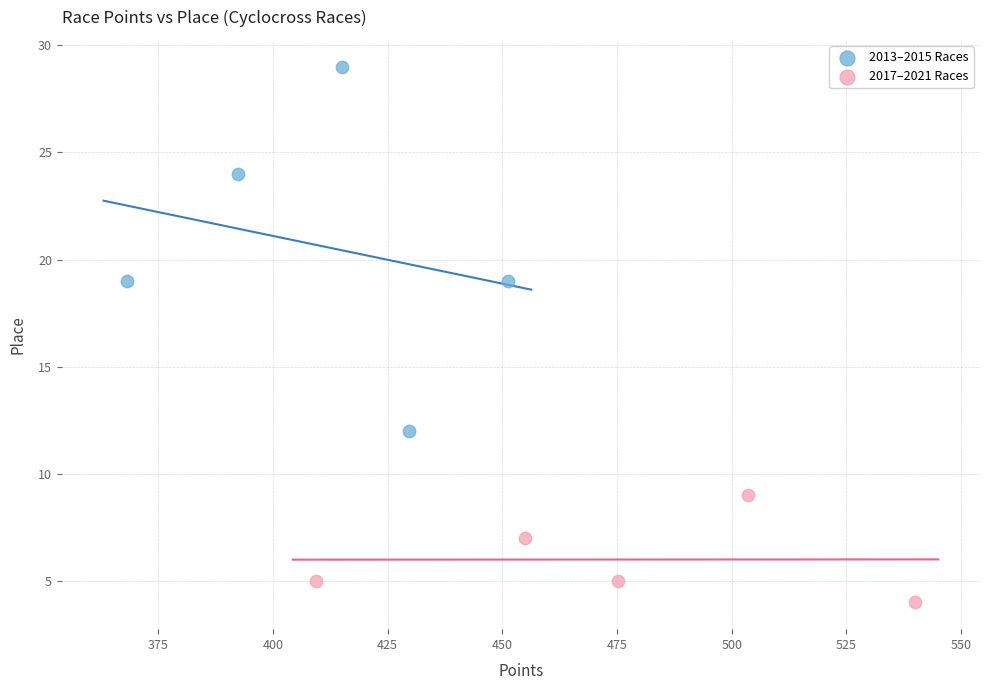

Which series reaches the minimum Y coordinate?

2017–2021 Races